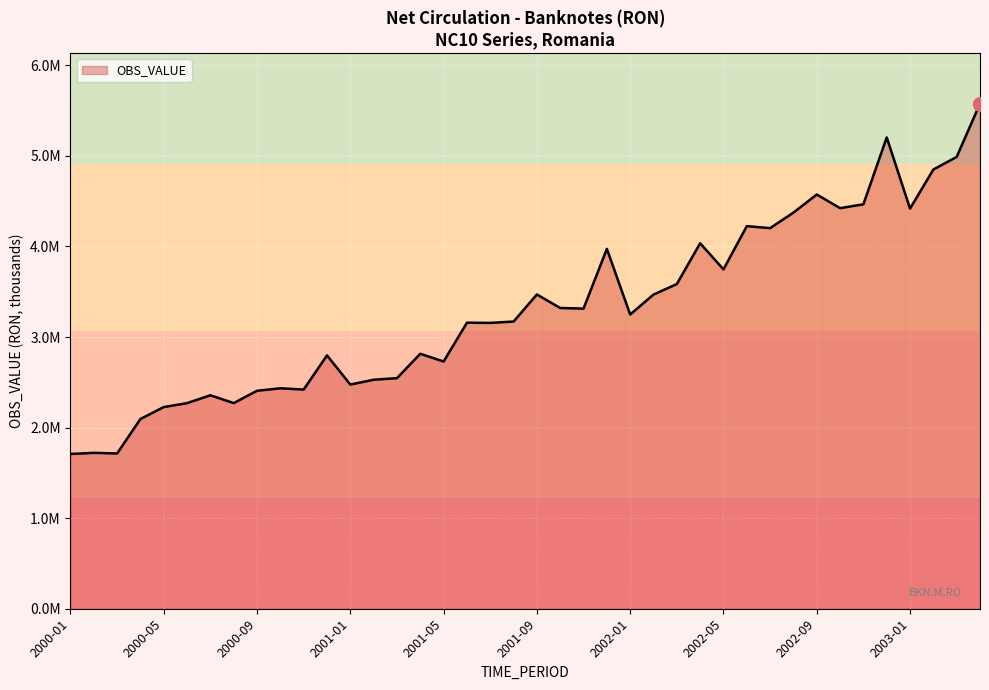

Does the chart have visible grid lines?

Yes